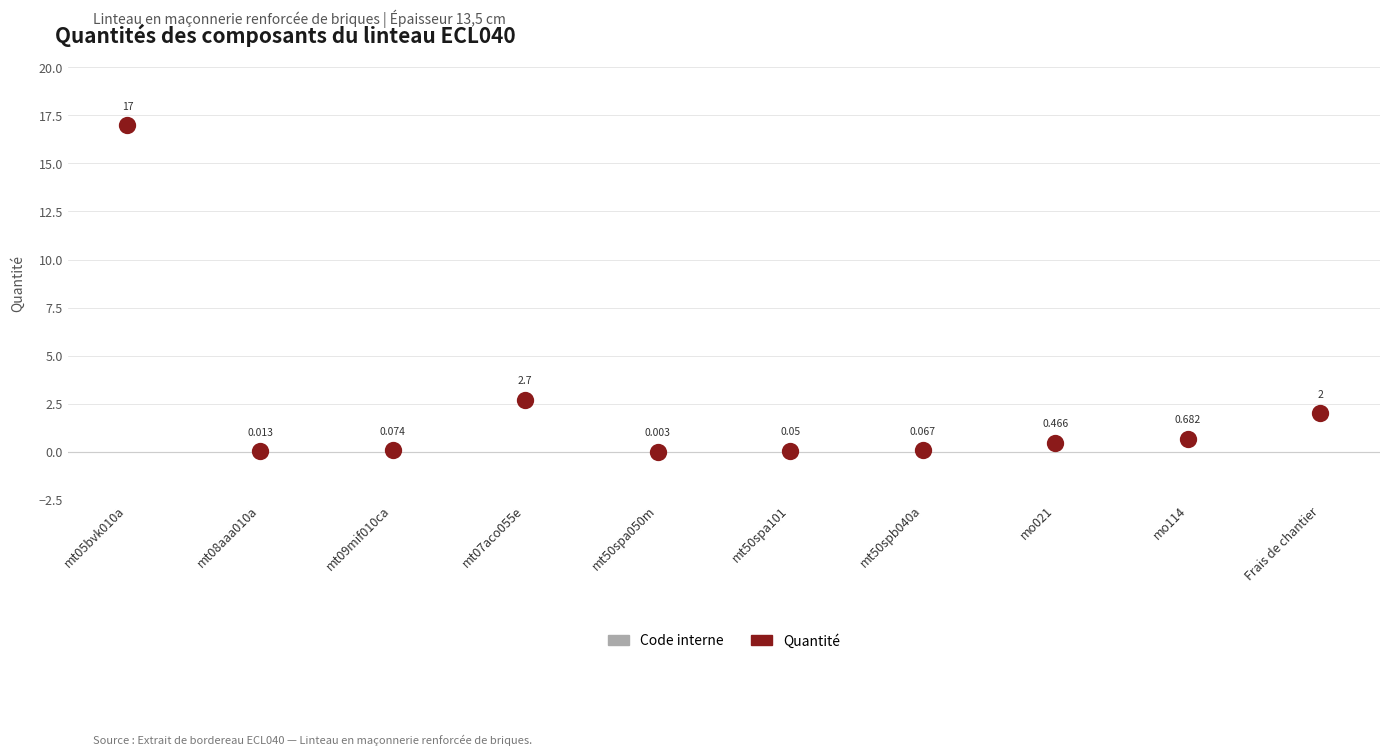

Which series has the widest spread of Y values?

Quantité